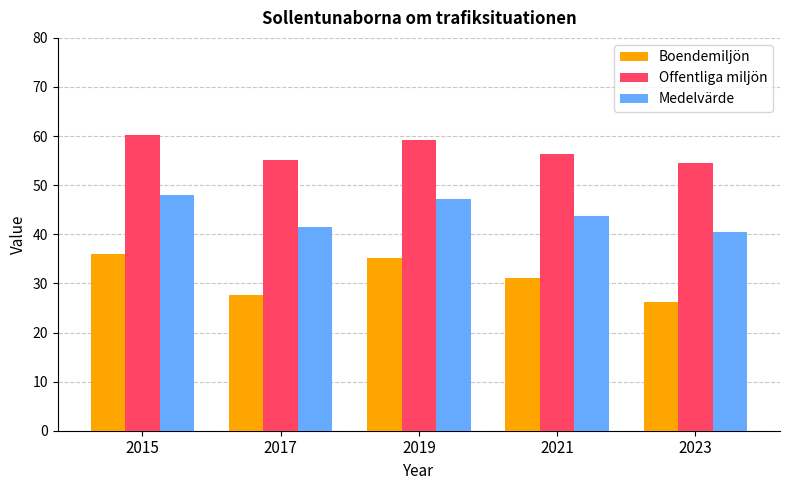

At which label does Offentliga miljön first exceed 56?

2015